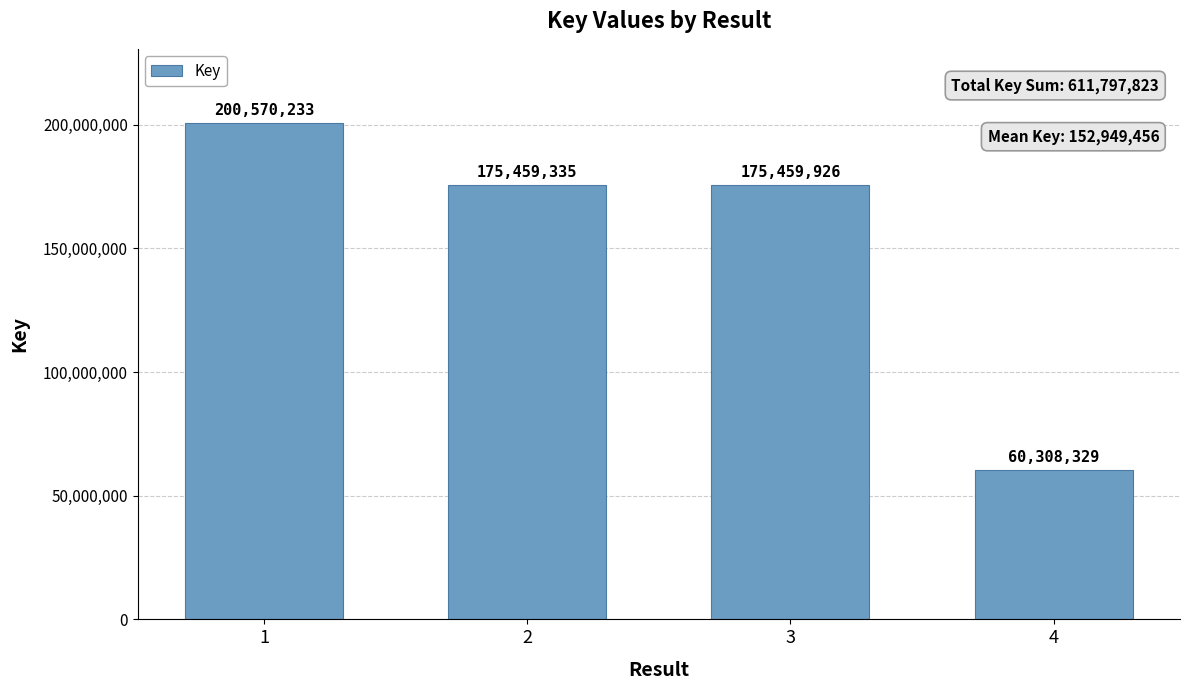

Does the chart contain any negative values?

No